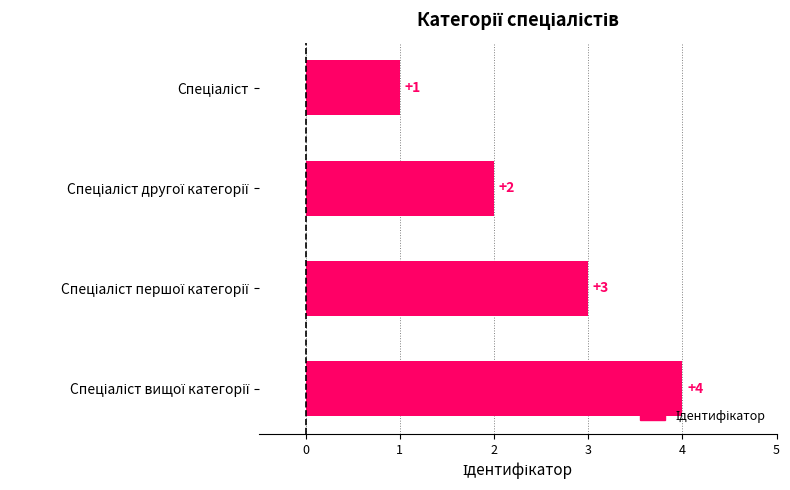

What is the maximum value shown in the chart?

4